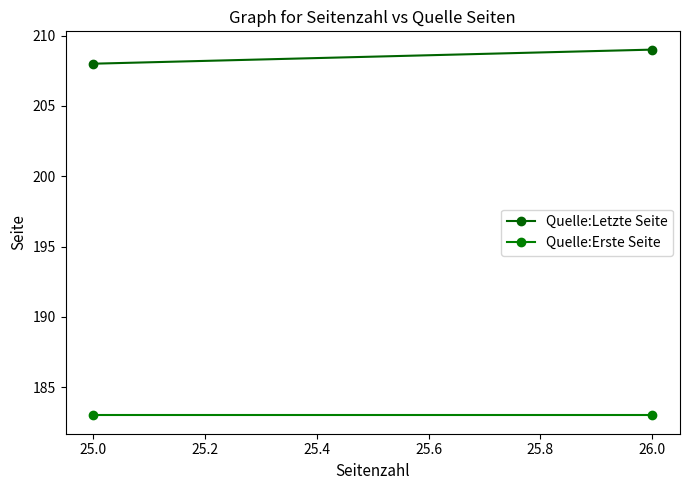

What is the maximum value for Quelle:Letzte Seite?

209